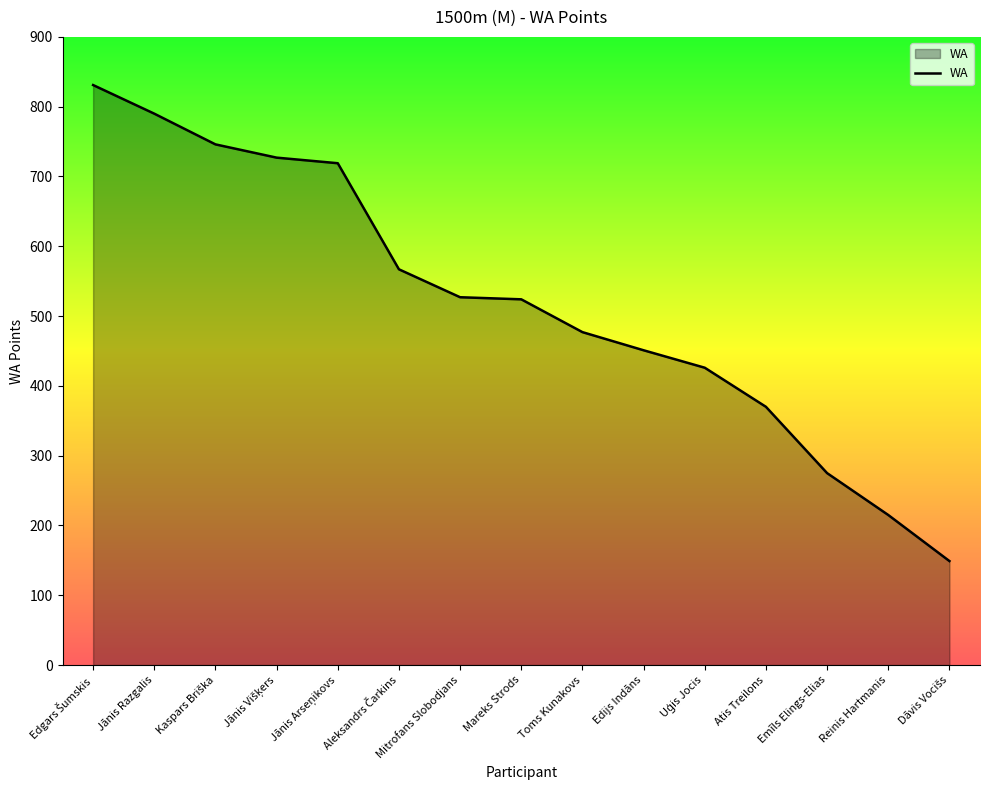

What is the ratio of the value at Emīls Elings-Elias to the value at Mareks Strods?

0.5